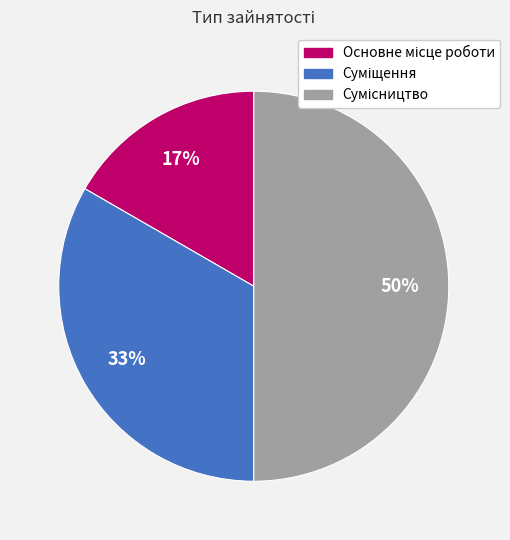

To the nearest percent, what is the average slice percentage?

33%